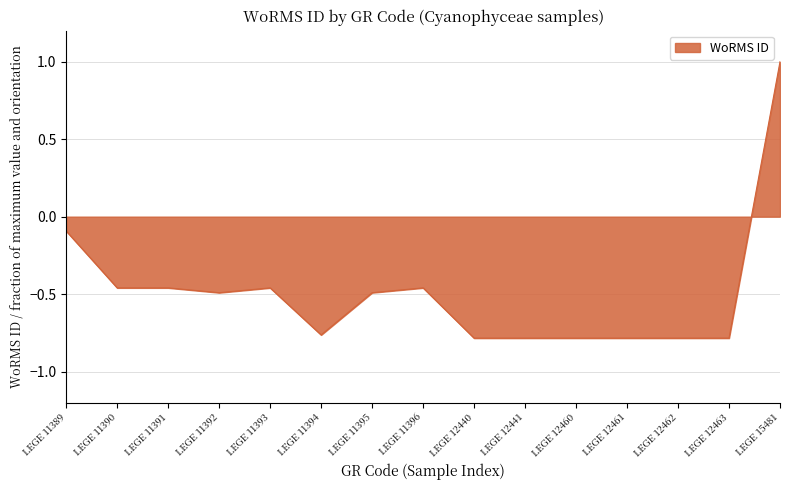

How many distinct data groups are displayed?

1